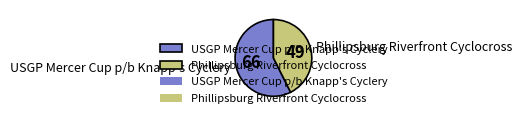

Is there a majority slice in this chart?

Yes